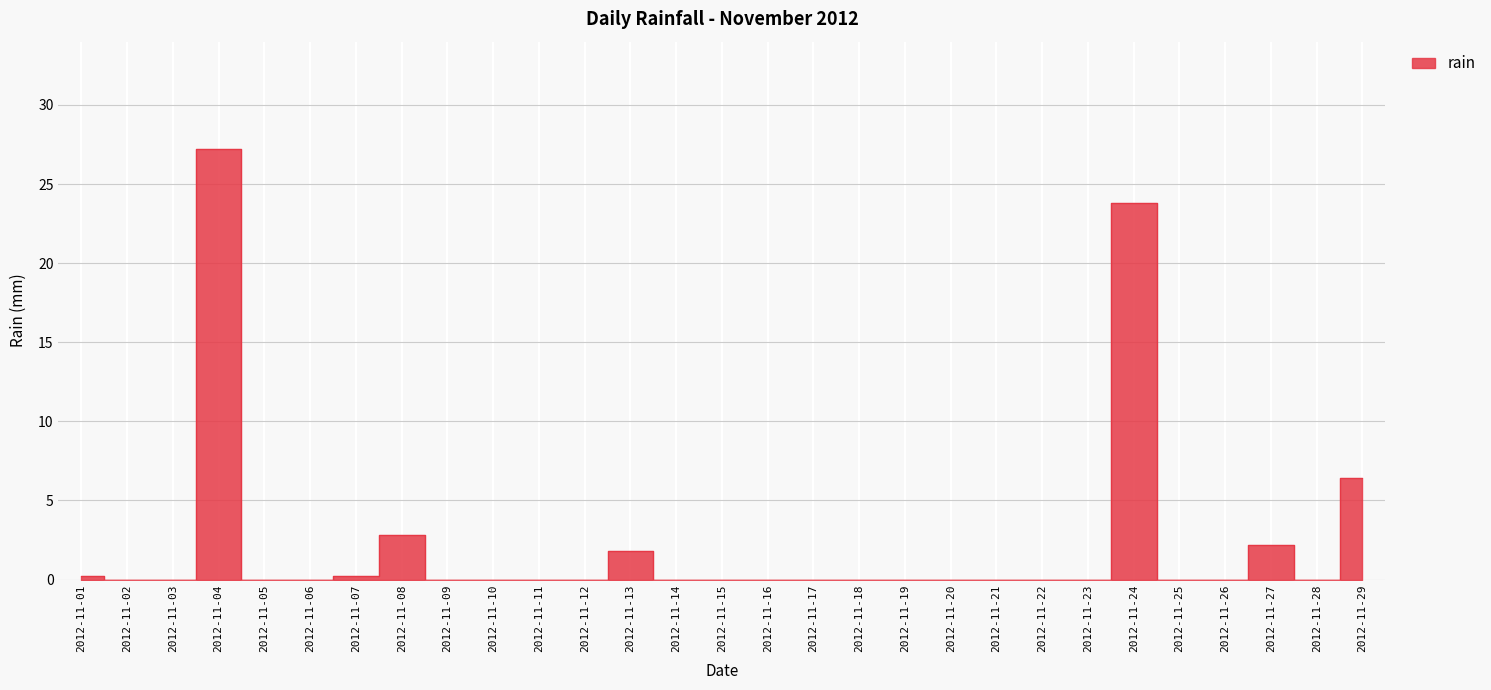

Count the number of values greater than 0.

8